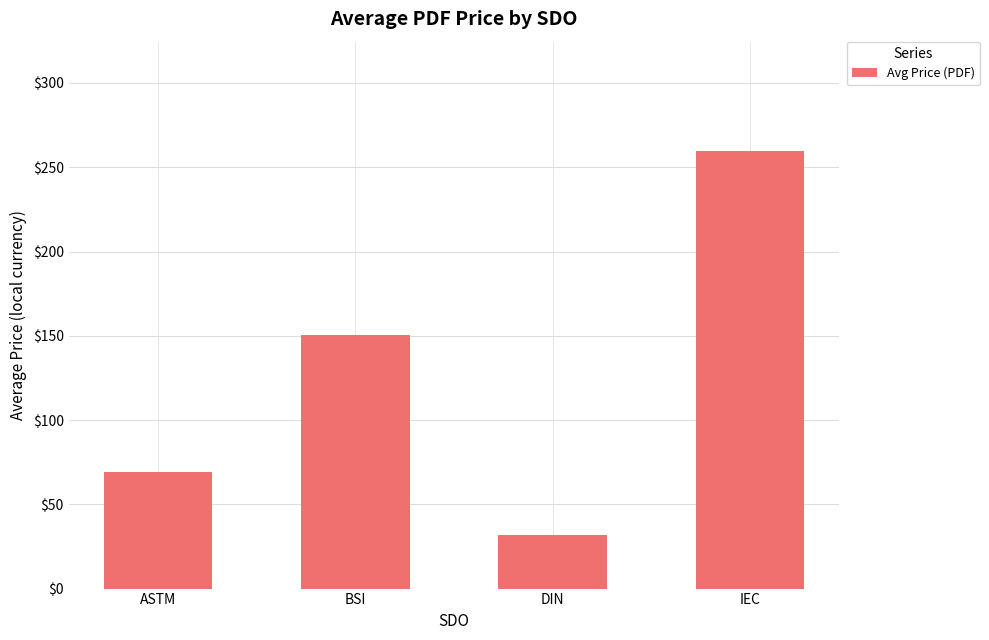

Reading left to right, transcribe all the data shown in this chart.

69.2	150.3	31.6	259.6